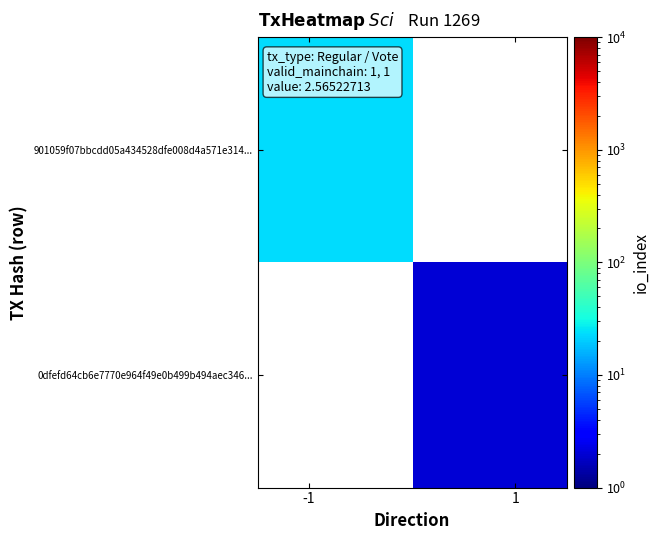

List the series in order of their peak value, lowest first.

901059f07bbcdd05a434528dfe008d4a571e314..., 0dfefd64cb6e7770e964f49e0b499b494aec346...